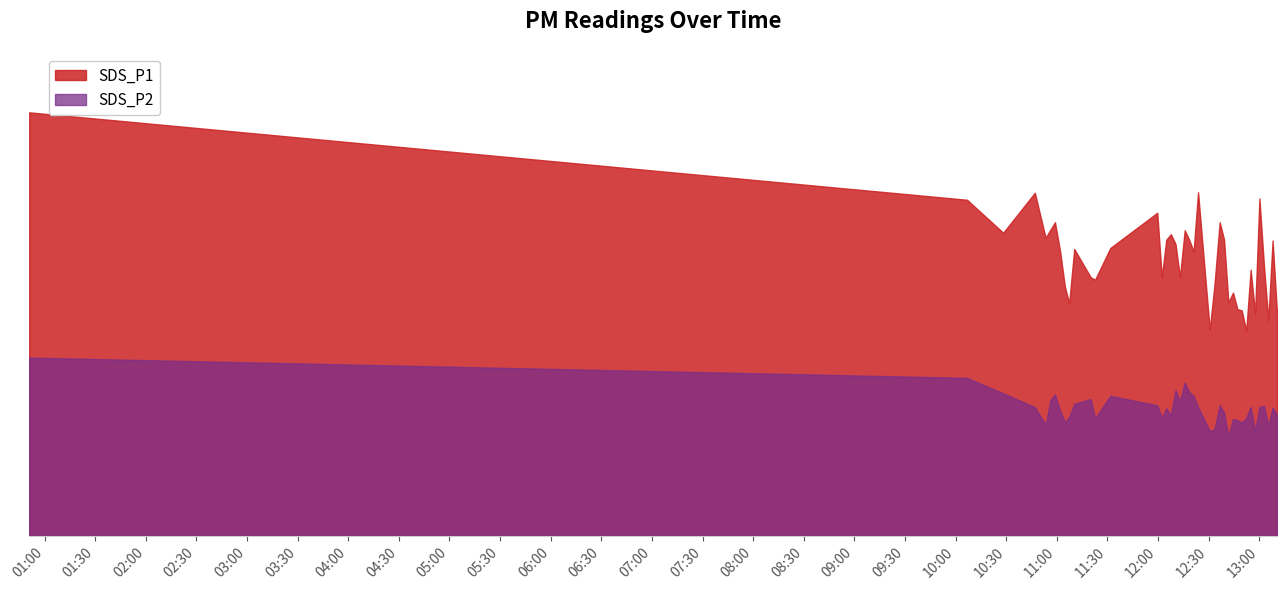

What is the difference between the maximum and second lowest values in the SDS_P2 series?

2.9